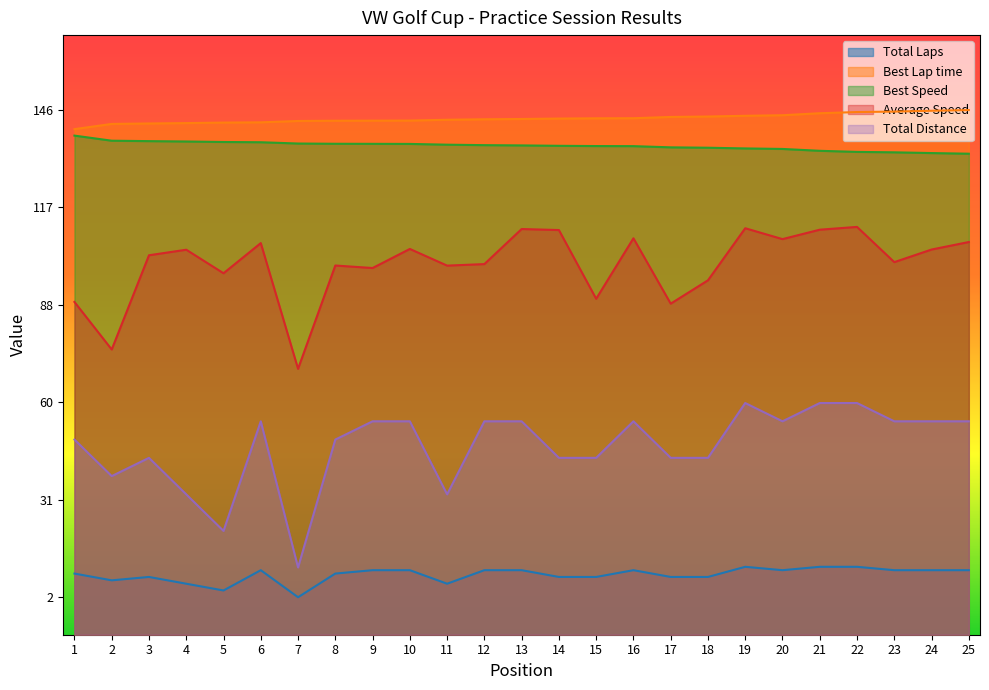

True or false: Total Distance and Best Lap time intersect in this chart.

False